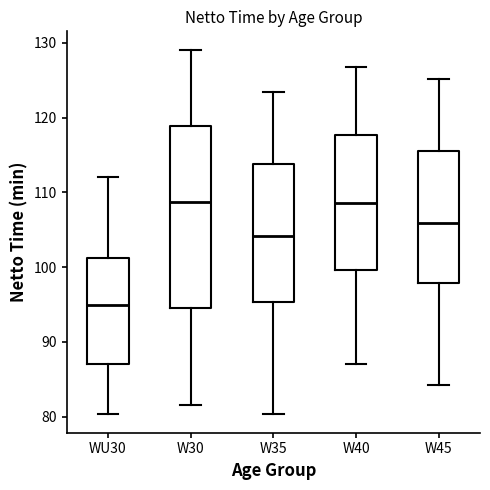

Which box is the tallest, from its lower edge to its upper edge?

W30